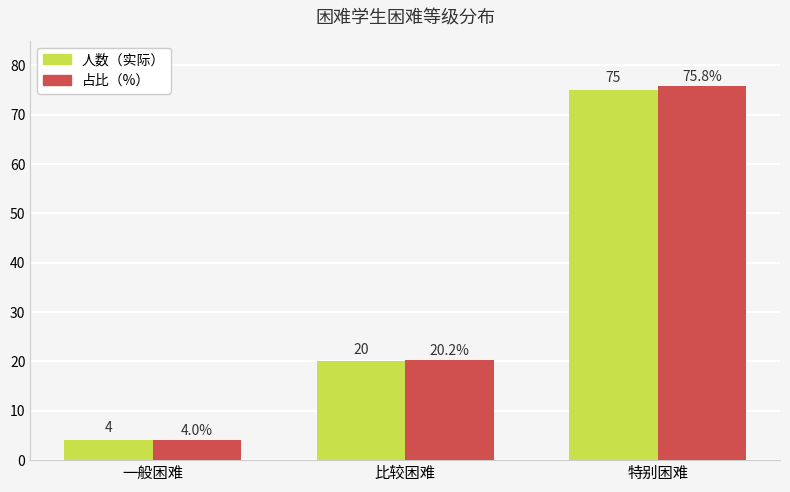

What is the difference between the highest and lowest values at 特别困难?

0.8